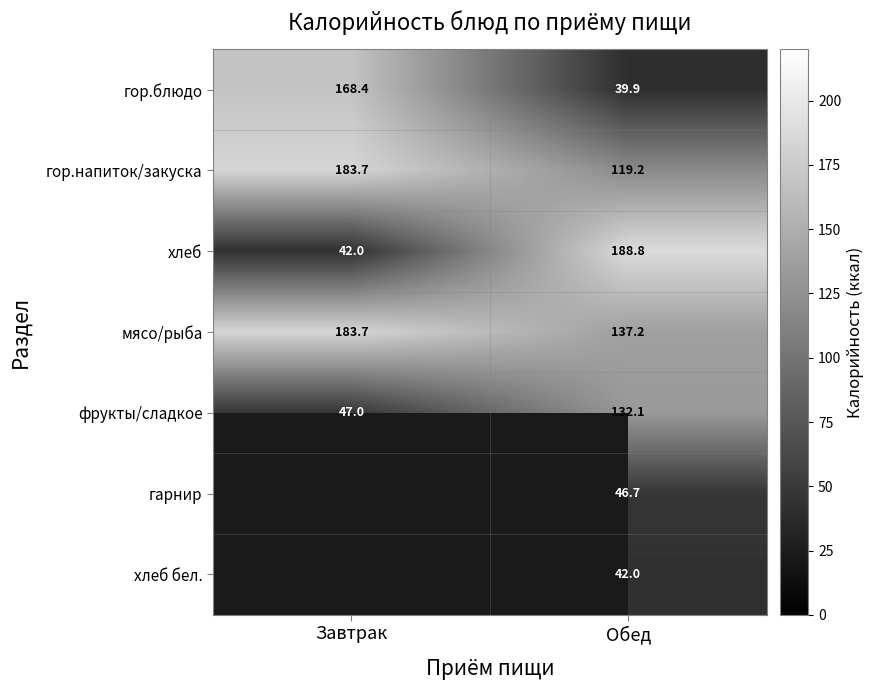

What is the sum of all гор.блюдо values?

208.3